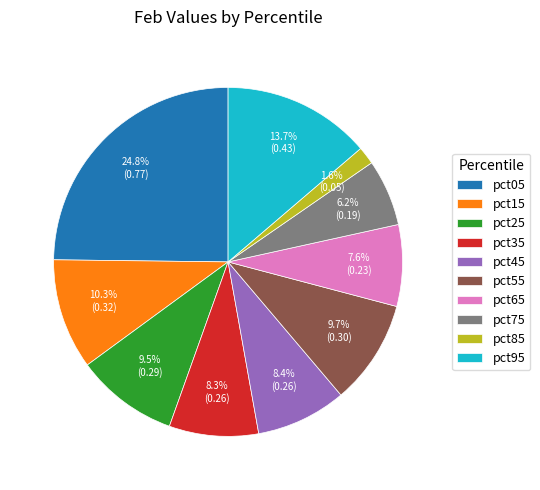

Which category has the smallest portion of the pie?

pct85